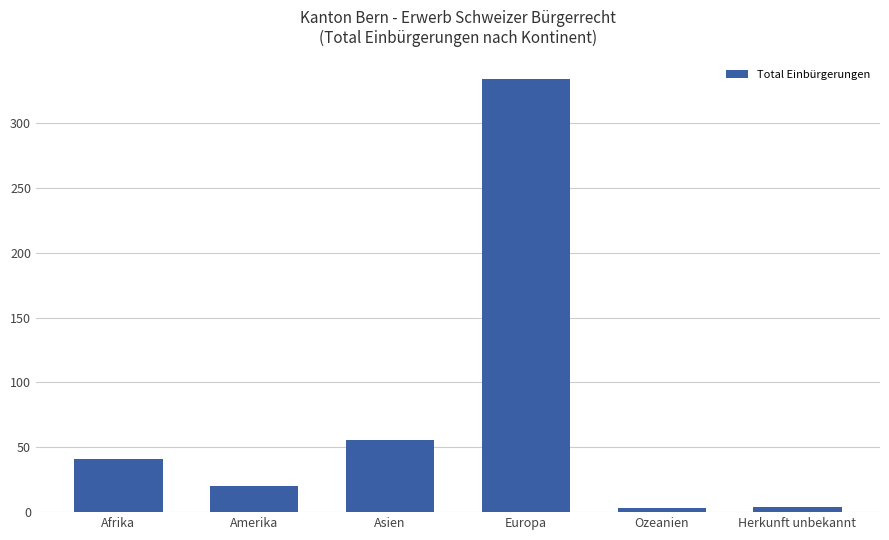

What is the label of the 2nd bar from the right?

Ozeanien